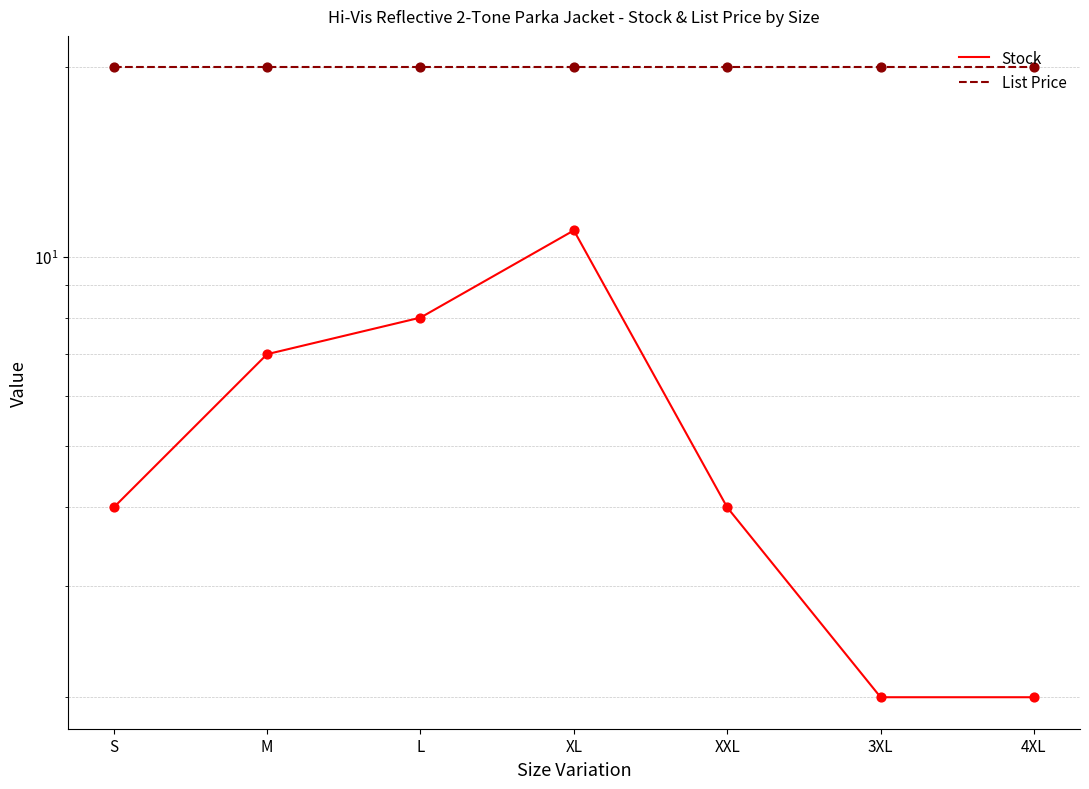

What is the total value across all series at L?

27.9